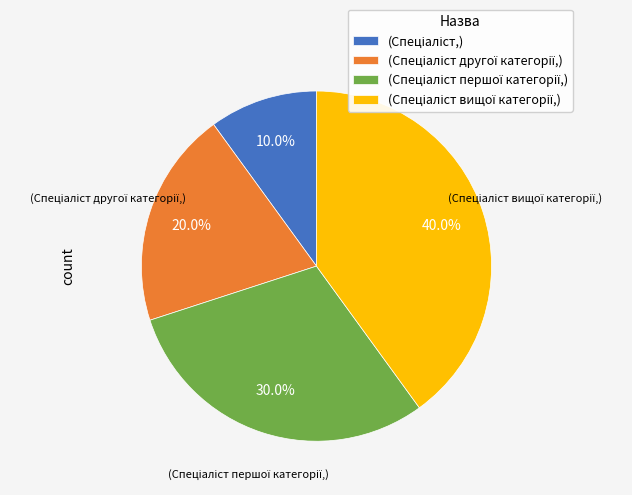

Is there a majority slice in this chart?

No